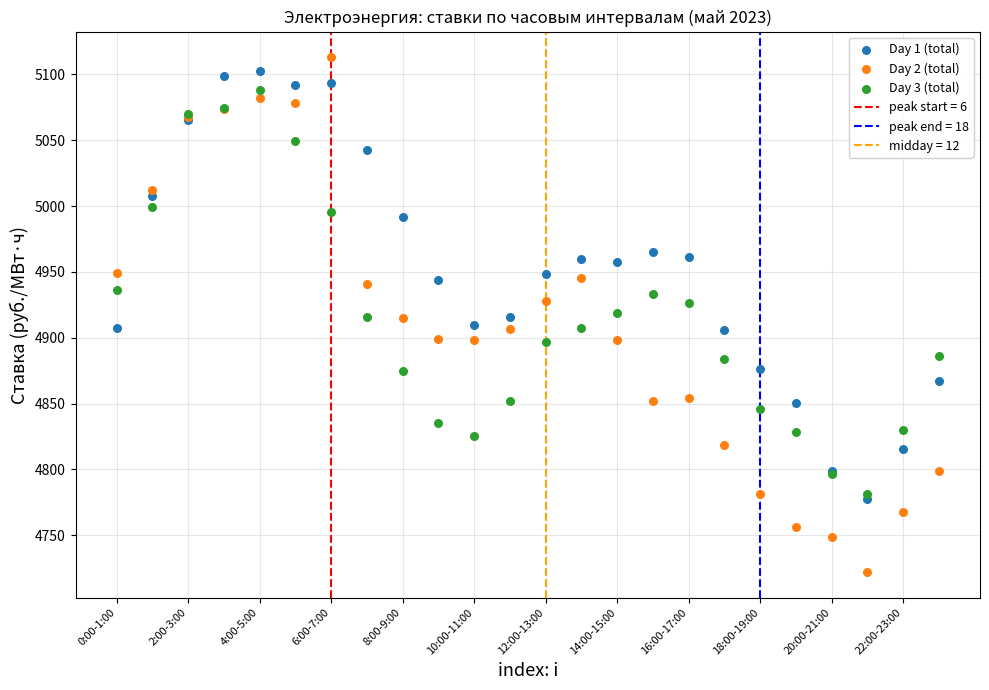

Which series contains the highest Y value?

Day 2 (total)